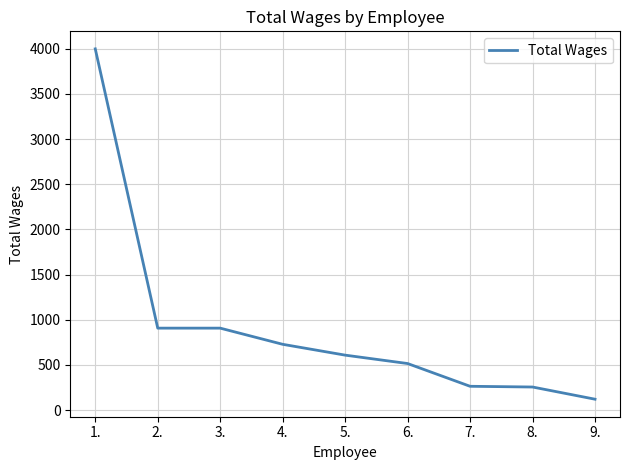

What is the average value?

923